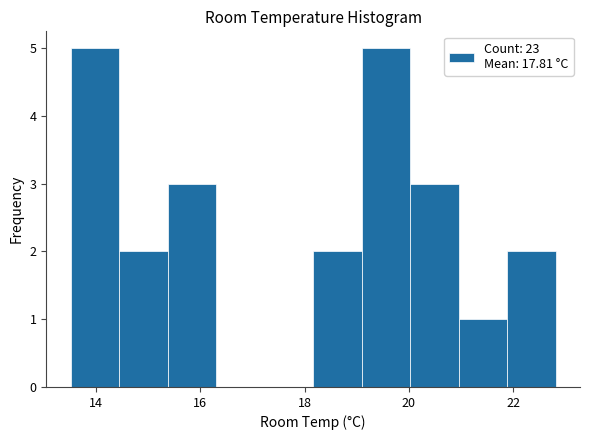

Reading left to right, list every bar in this chart as the range it spans on the x-axis followed by its height. Neither the bar edges nor the heights are printed on the chart, so give them approximately, as read against the axes.

13.6 to 14.4: 5
14.4 to 15.4: 2
15.4 to 16.4: 3
16.4 to 17.2: 0
17.2 to 18.2: 0
18.2 to 19.0: 2
19.0 to 20.0: 5
20.0 to 21.0: 3
21.0 to 21.8: 1
21.8 to 22.8: 2